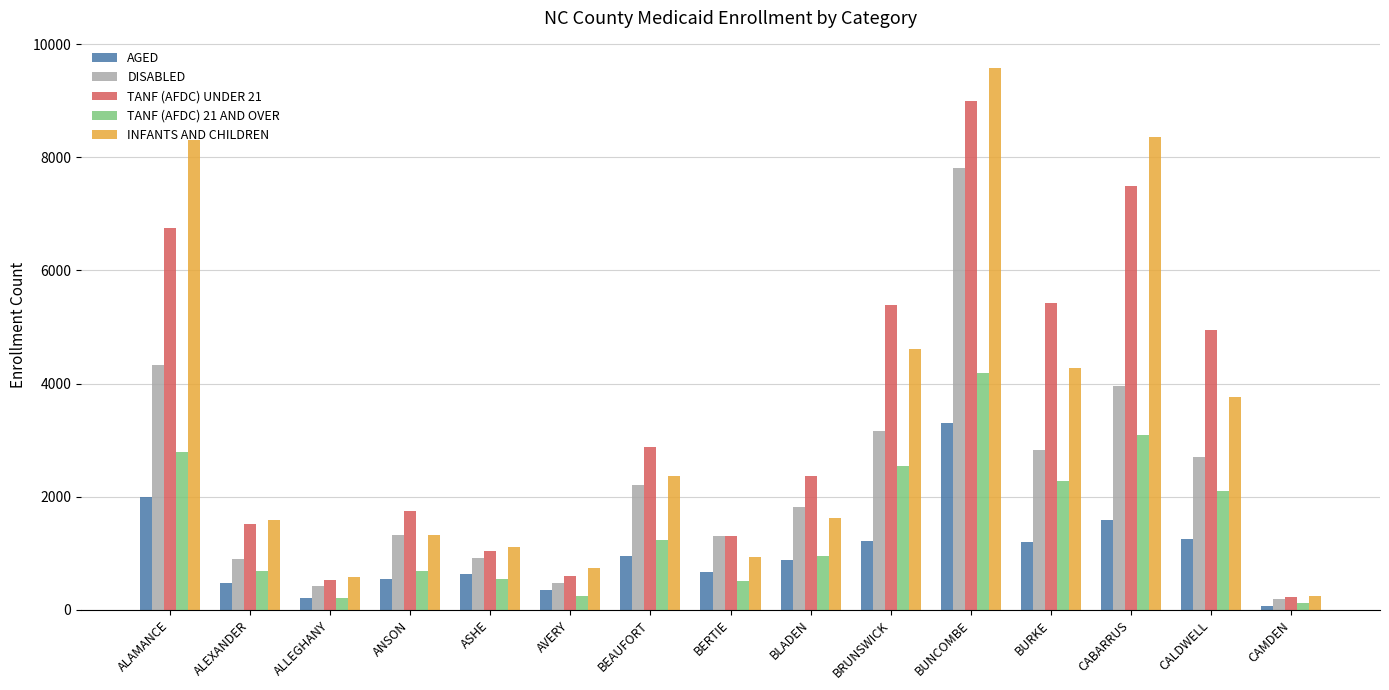

What is the label of the 1st bar from the left?

ALAMANCE